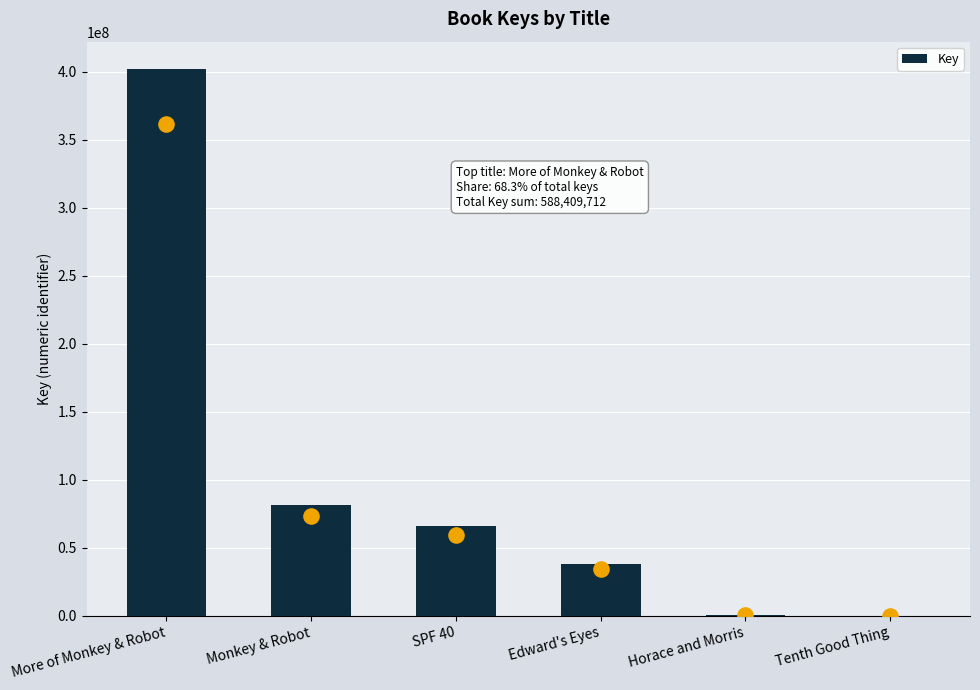

Between Tenth Good Thing and SPF 40, which is larger?

SPF 40